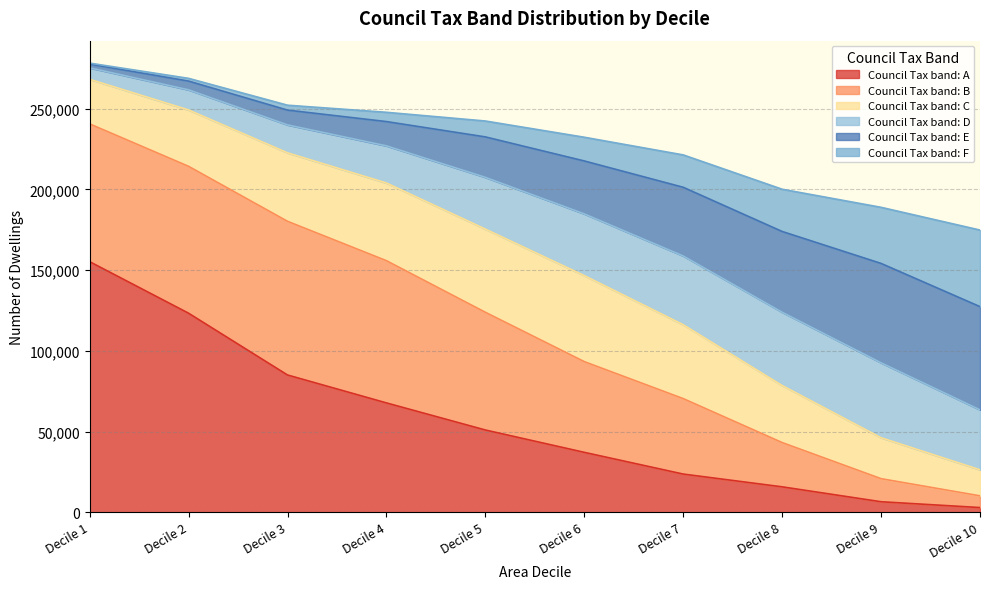

True or false: Council Tax band: F and Council Tax band: E cross at least once.

False